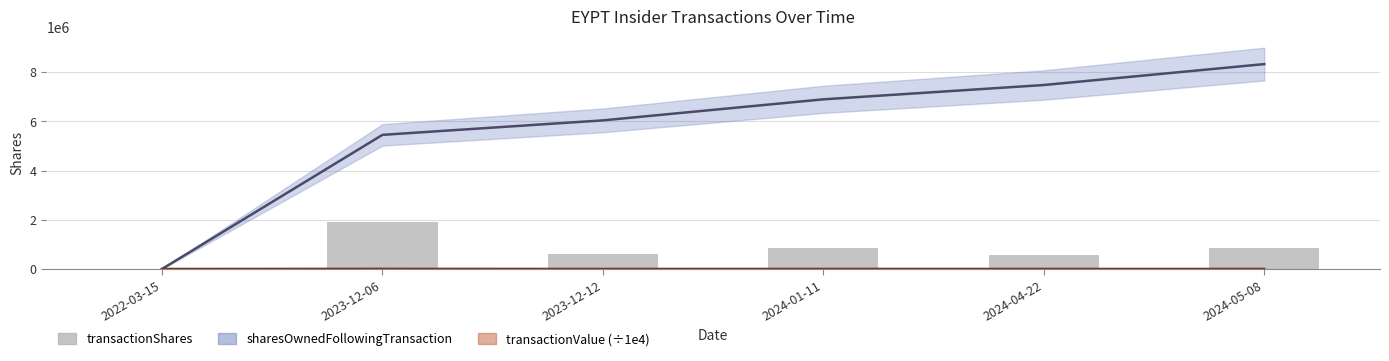

Does the chart contain stacked bars?

No